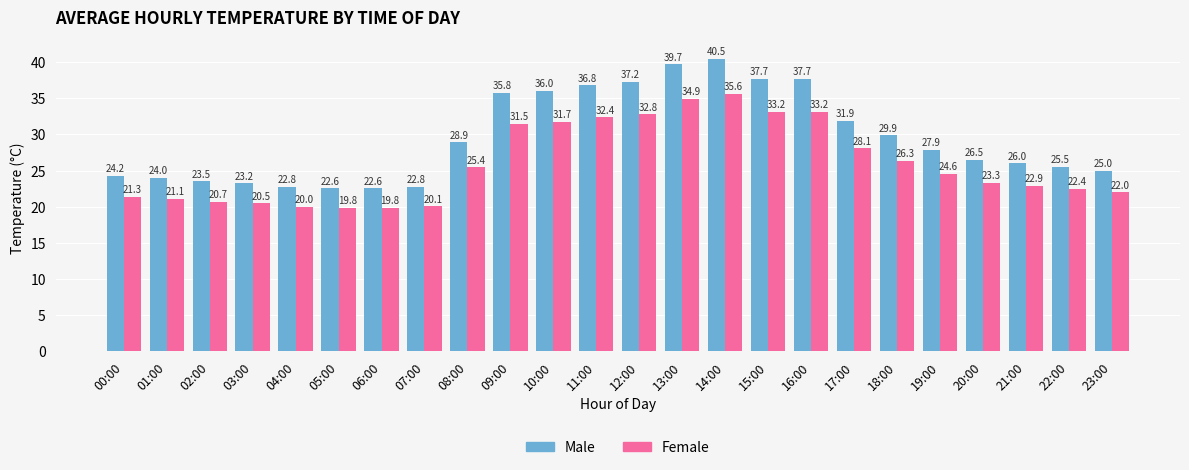

At which category does the chart reach its peak across all series?

14:00